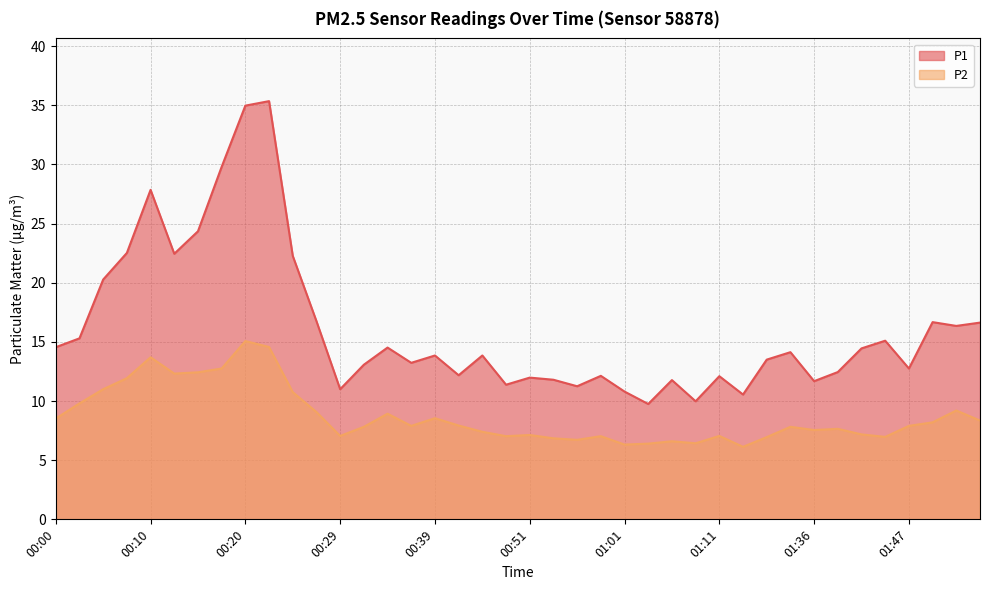

Is the value of P2 at 00:22 greater than the value of P1 at 00:54?

Yes